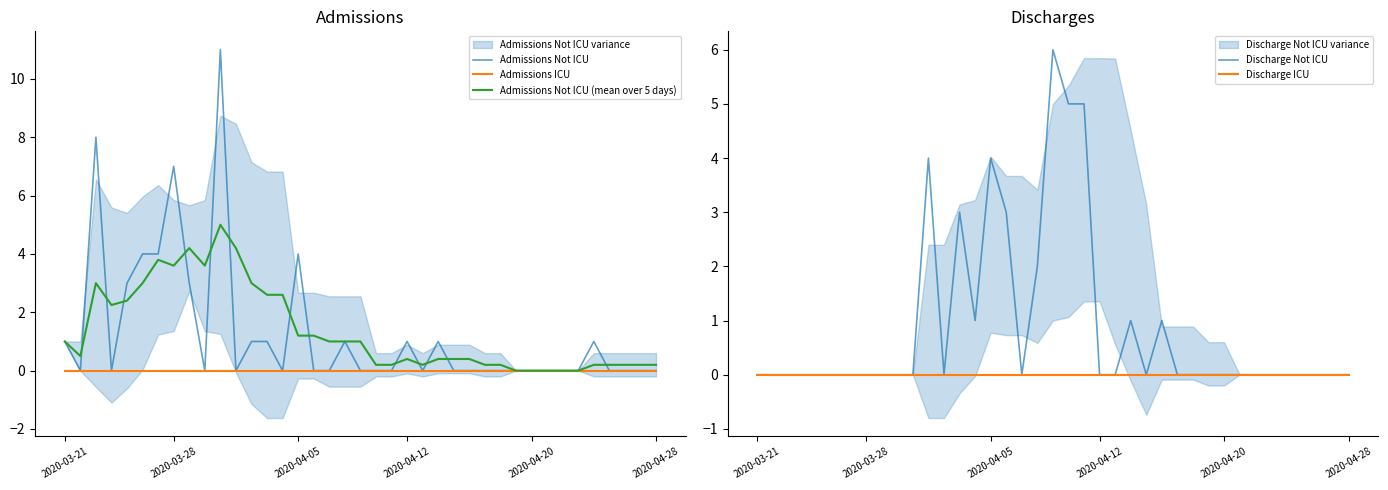

What is the highest value of the Admissions Not ICU series?

11.0